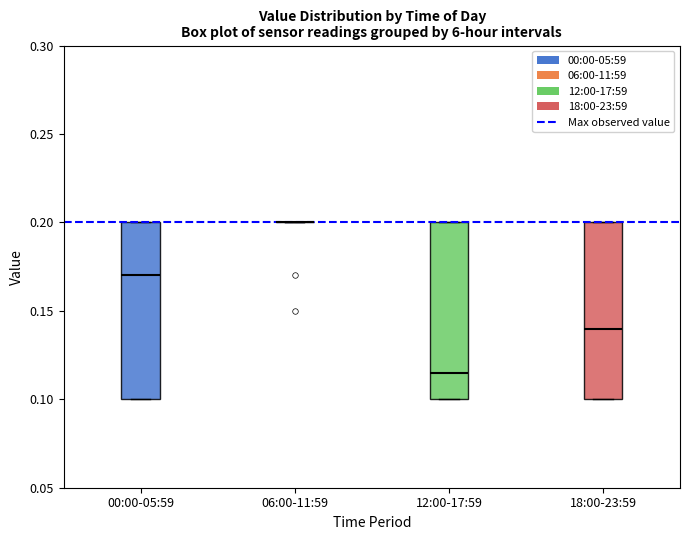

Where does the median line of the box for 12:00-17:59 sit on the y-axis? The values are not printed on the chart, so give them approximately, as read against the axis.

0.115